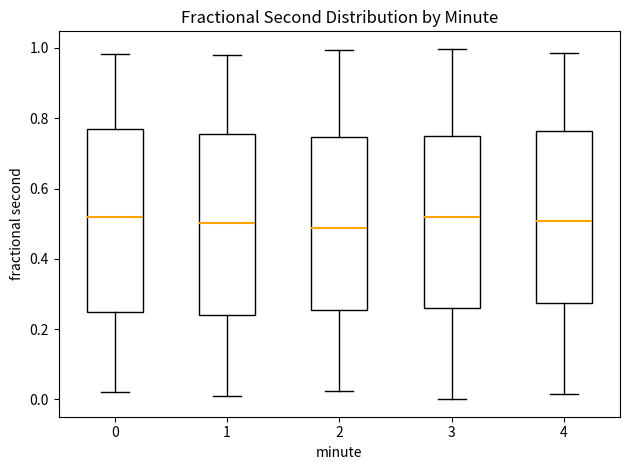

Where is the lower edge of the box at x = 4 on the y-axis? The values are not printed on the chart, so give them approximately, as read against the axis.

0.28